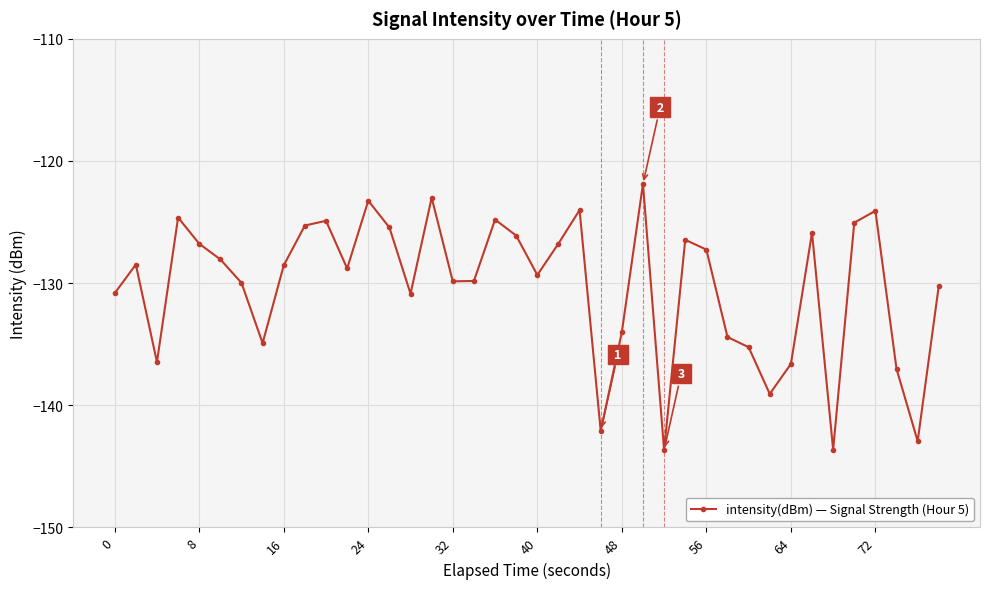

What is the value of the 33rd point from the left?

-136.6